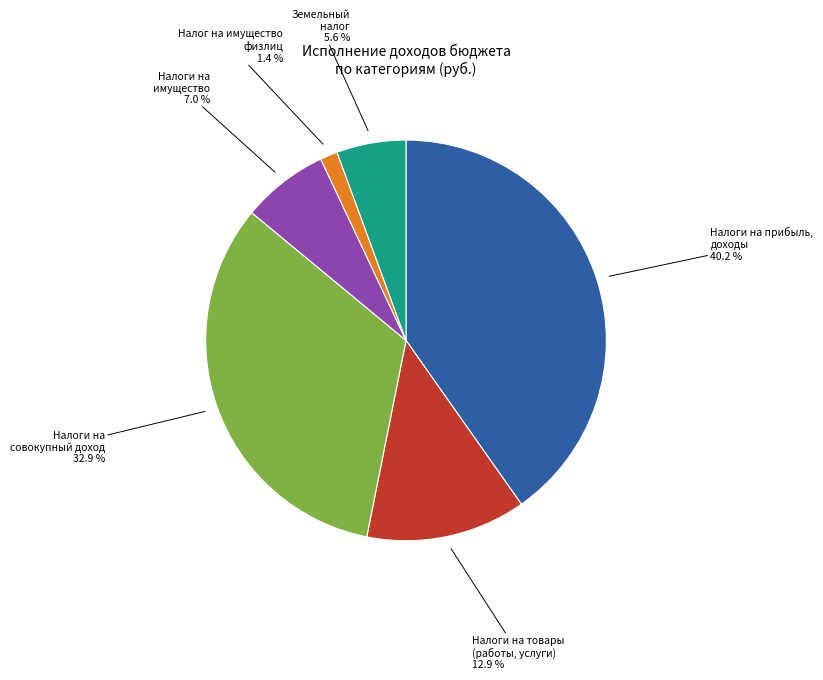

How many slices are in this pie chart?

6